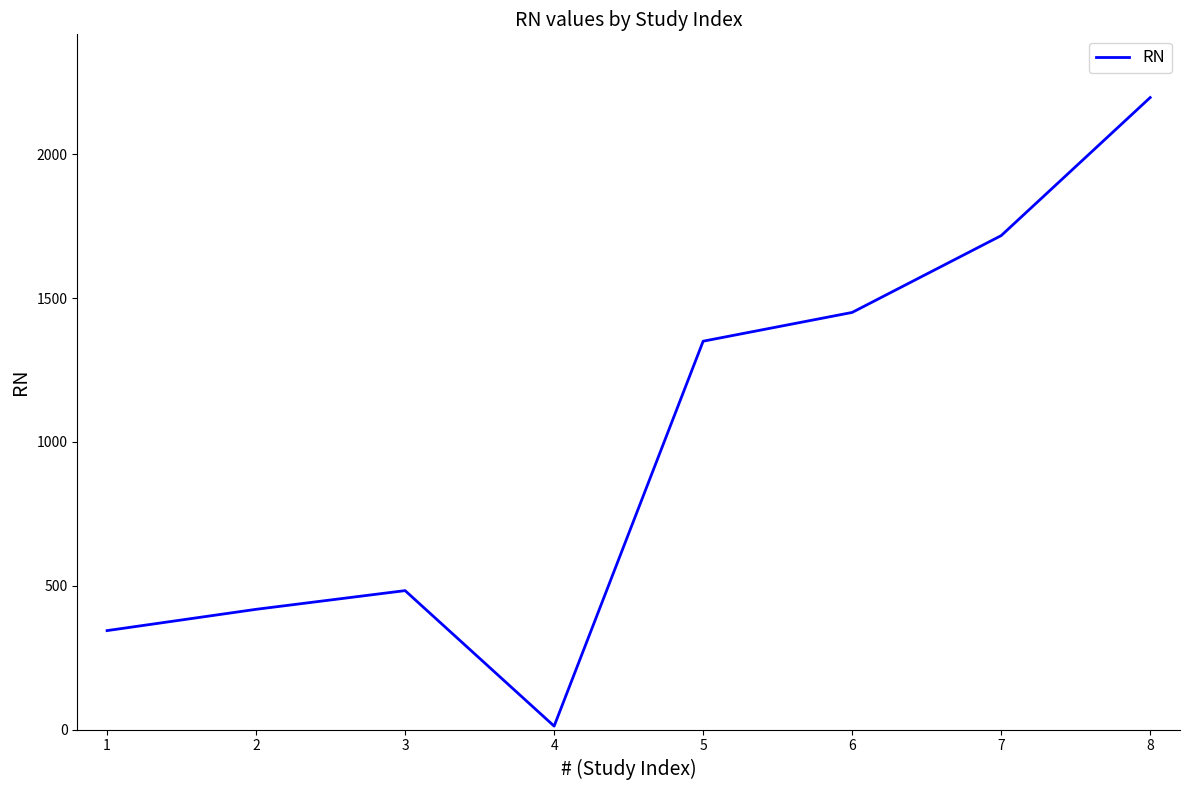

How many interior local peaks (higher than both neighbors) does the data have?

1